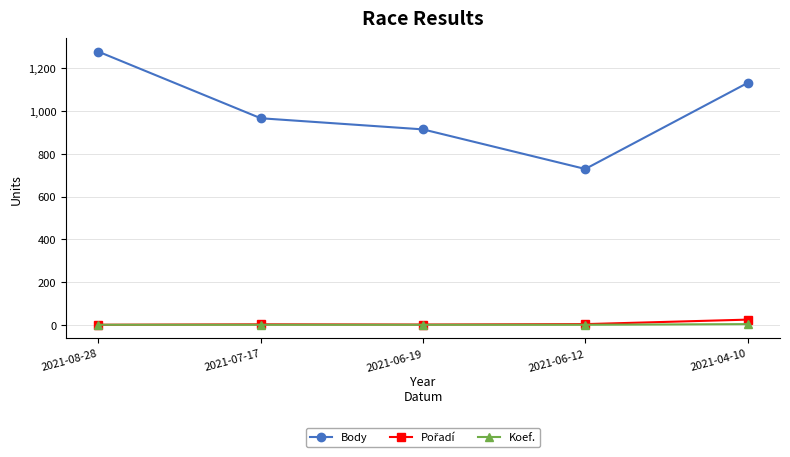

True or false: Body and Koef. cross at least once.

False